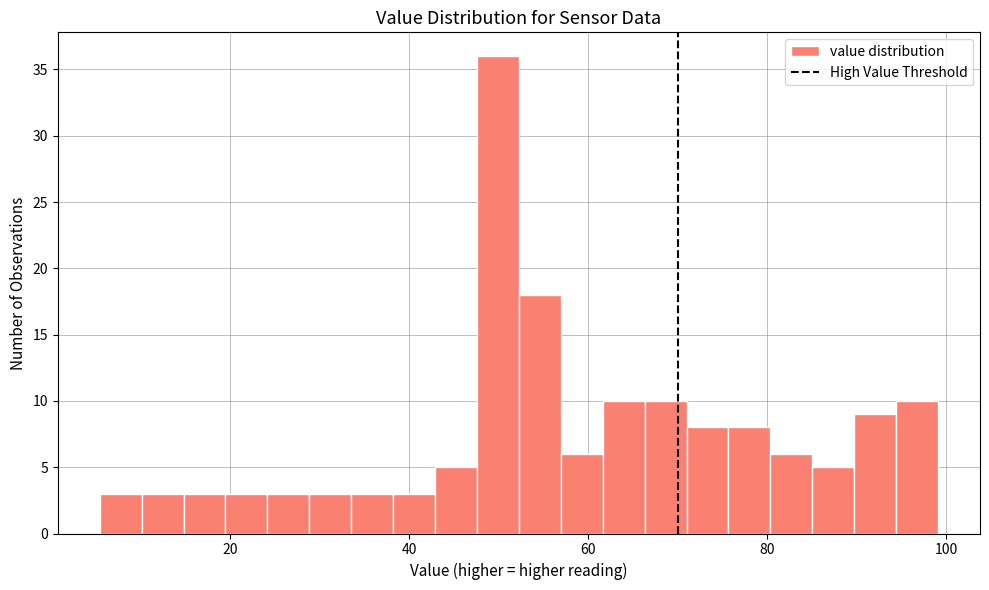

Around what value on the x-axis is the tallest bar? Give the approximate position of its centre, as read against the axis.

50